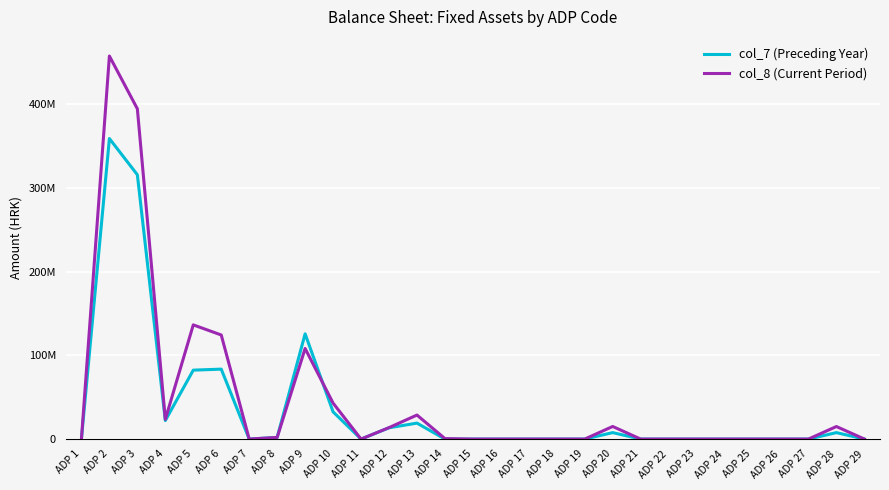

Does the chart display data point markers on the line(s)?

No